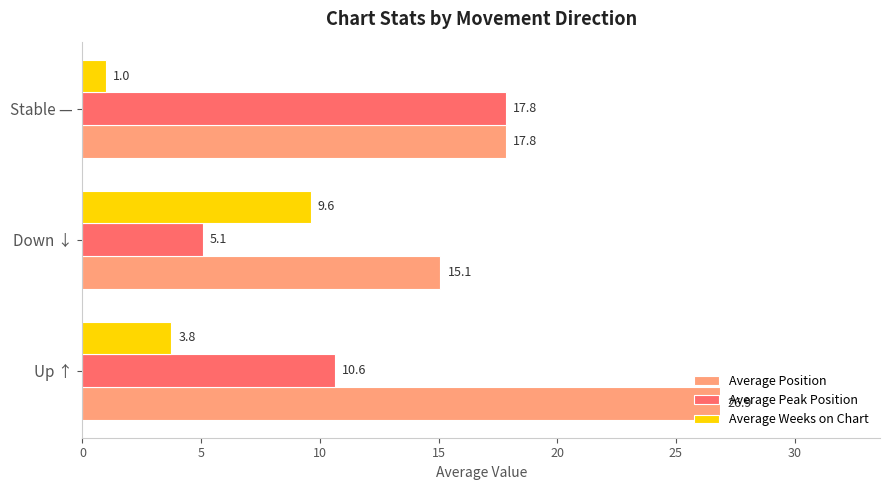

List the series in order of their peak value, highest first.

Average Position, Average Peak Position, Average Weeks on Chart